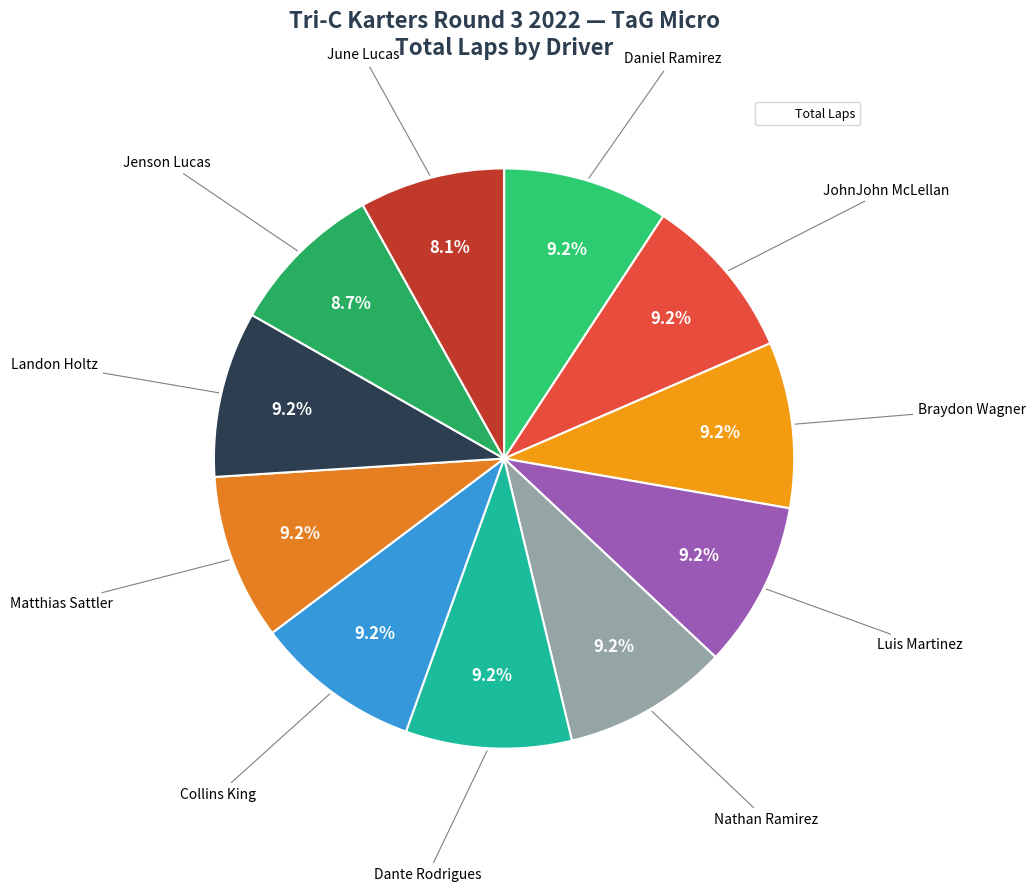

Which category has the smallest portion of the pie?

June Lucas